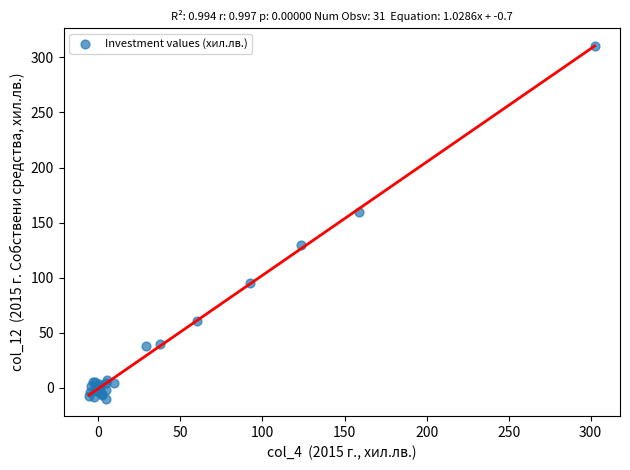

What Y value in the scatter plot is closest to 150?

159.4